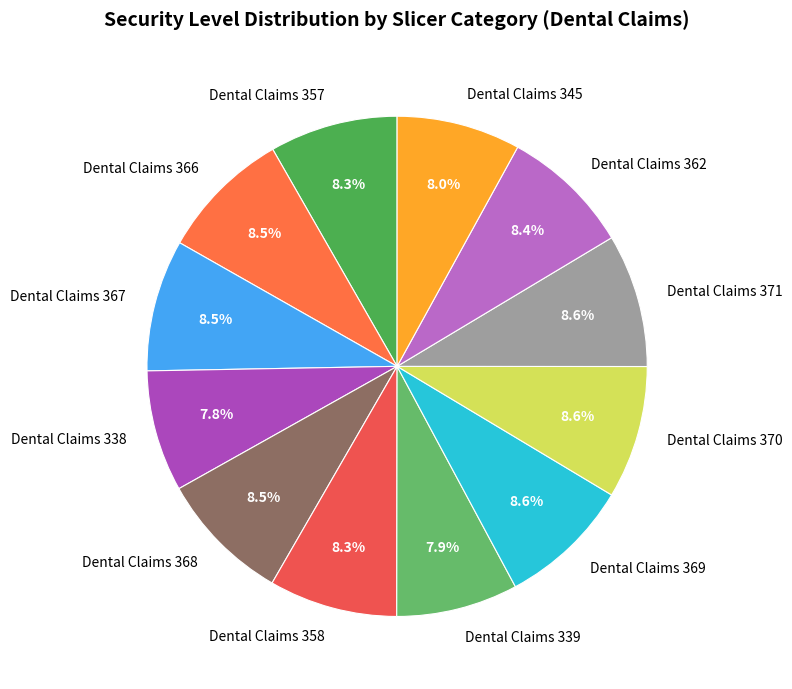

Is Dental Claims 368 the majority of the pie?

No